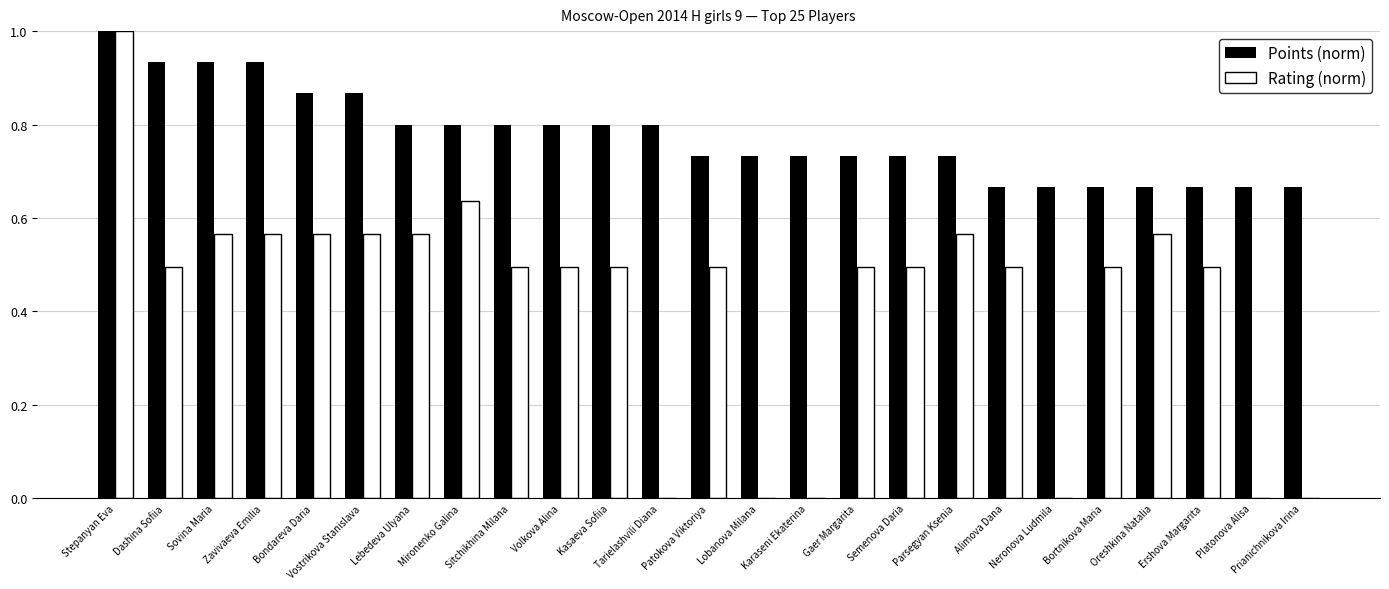

How many series are shown in this chart?

2